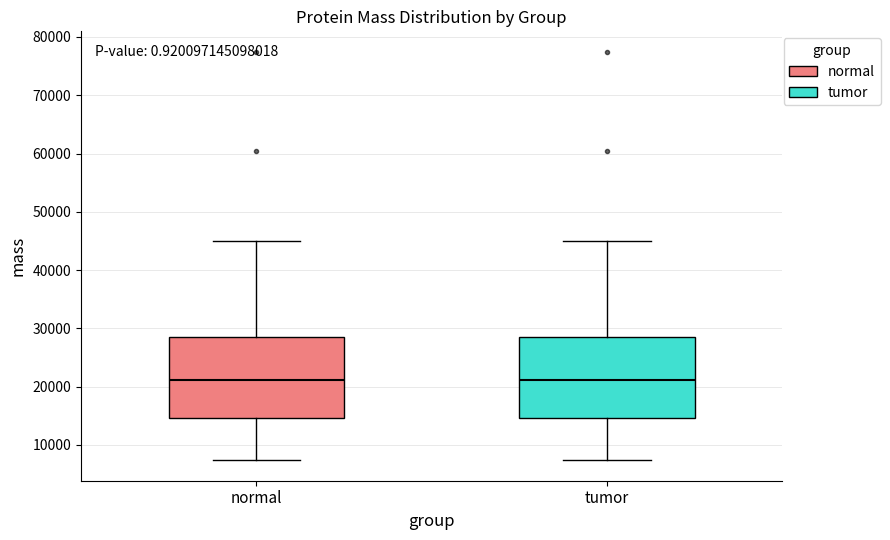

Reading left to right, read every box against the y-axis: the position of its median line, the range the box covers, and the ends of its whiskers. The values are not printed on the chart, so give them approximately, as read against the axis.

normal: median 21000, box 15000 to 28000, whiskers 7000 to 45000
tumor: median 21000, box 15000 to 28000, whiskers 7000 to 45000